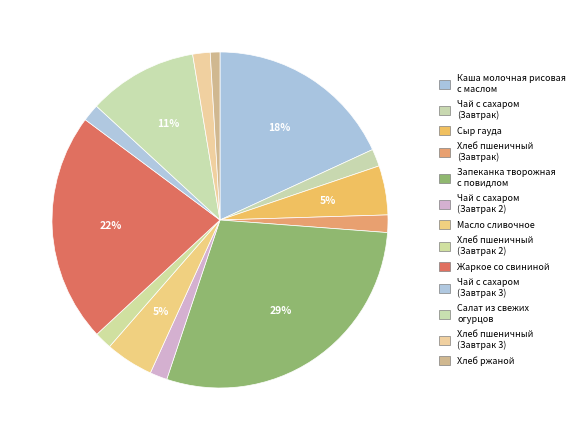

To the nearest percent, what is the combined percentage of Хлеб пшеничный (Завтрак) and Чай с сахаром (Завтрак)?

3%